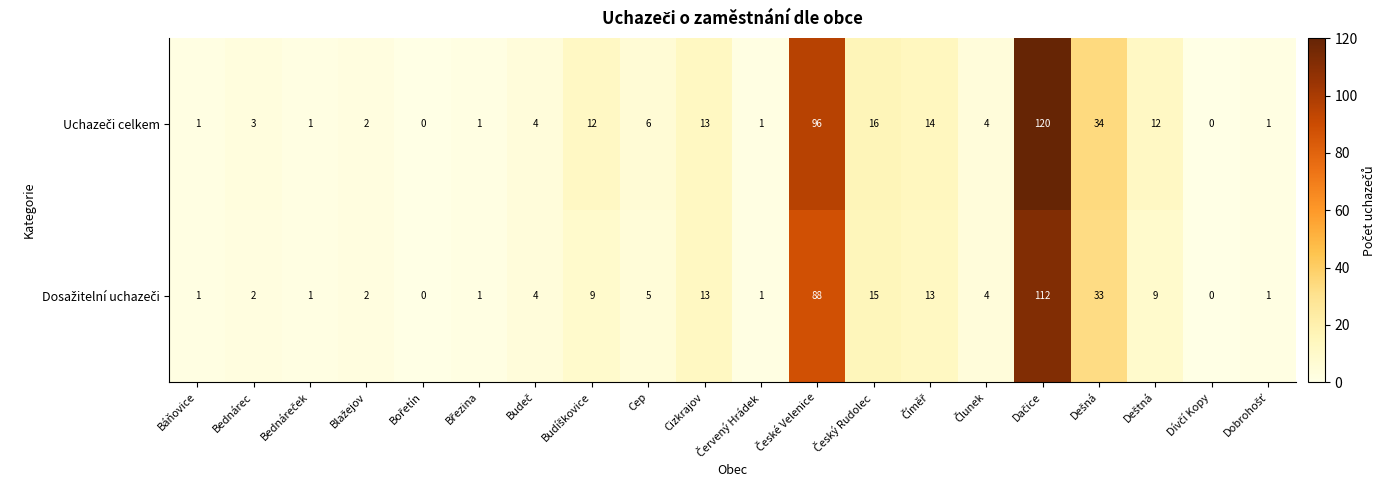

What is the greatest value displayed?

120